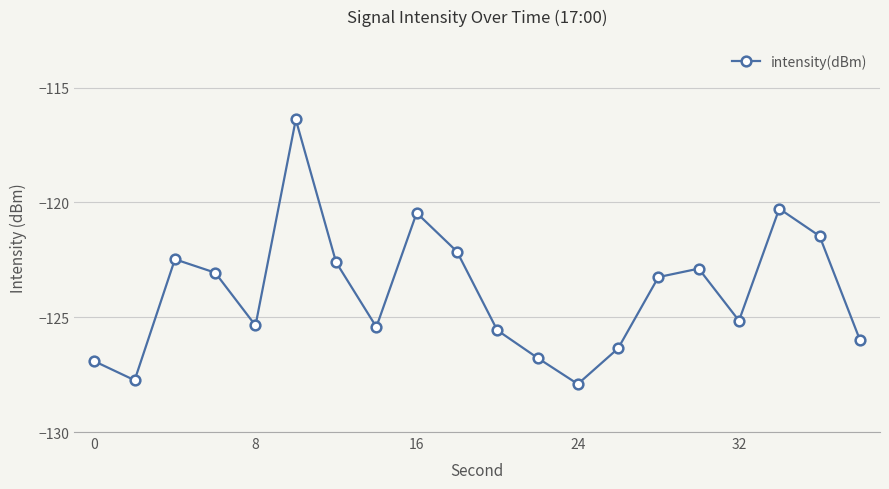

What is the difference between the second highest and second lowest values?

7.5